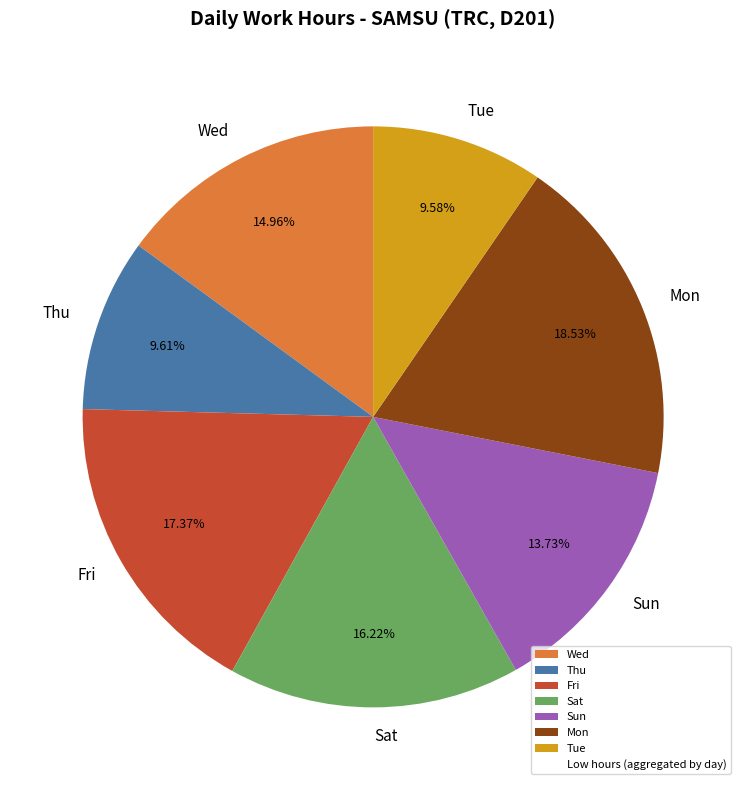

To the nearest percent, what is the difference between the largest and smallest slice percentages?

9%